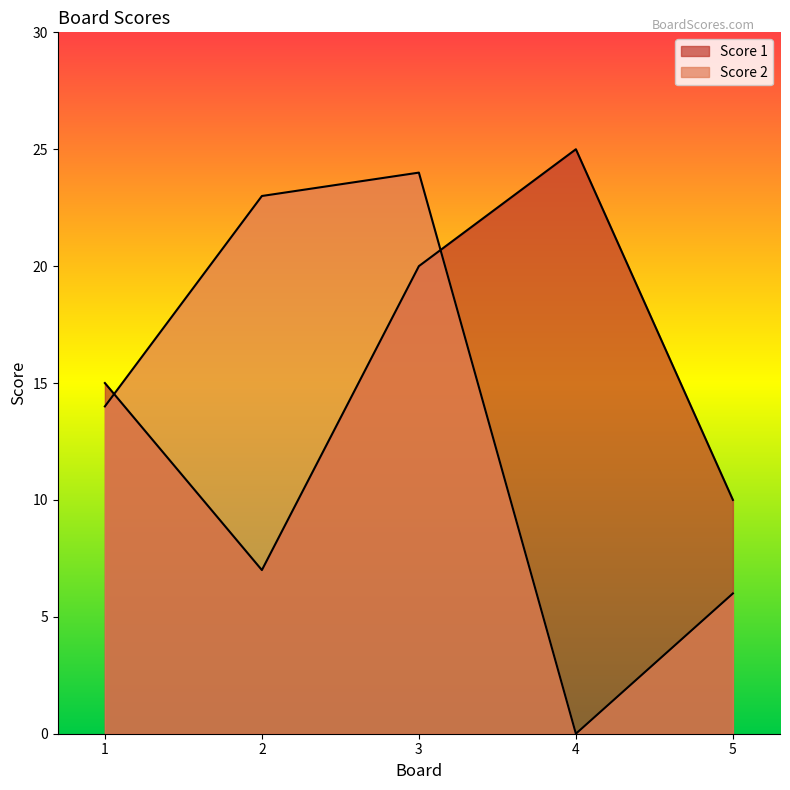

Reading right to left, transcribe all the data shown in this chart.

Score 1: 10	25	20	7	15
Score 2: 6	0	24	23	14